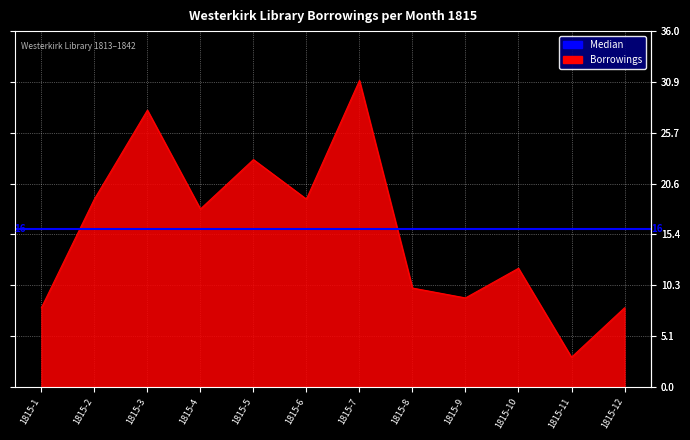

Between 1815-8 and 1815-5, which is larger?

1815-5